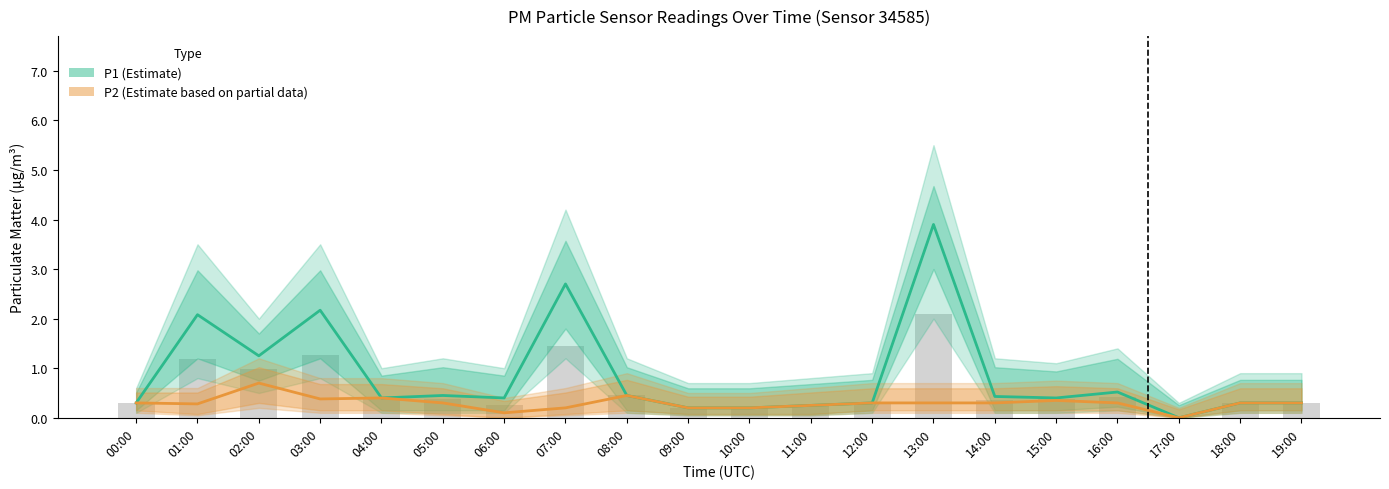

Rank the categories by P1 (Estimate) value from highest to lowest.

13:00, 07:00, 03:00, 01:00, 02:00, 16:00, 05:00, 08:00, 14:00, 04:00, 06:00, 15:00, 00:00, 12:00, 18:00, 19:00, 11:00, 09:00, 10:00, 17:00